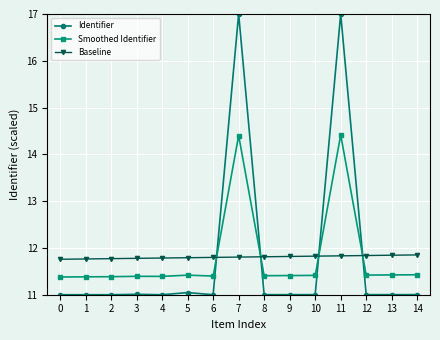

Count the number of data series in this chart.

3